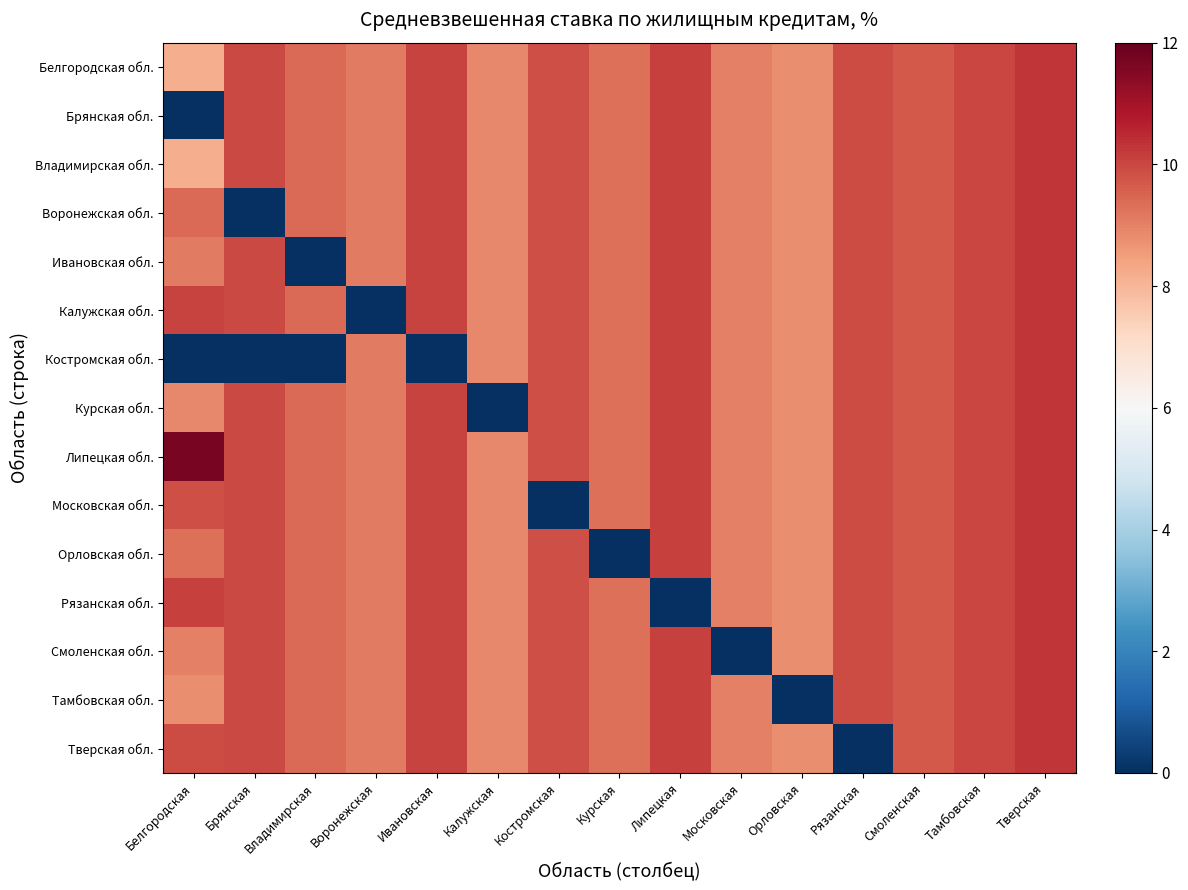

Reading right to left, list all the values displayed in this chart.

Белгородская обл.: Тверская=10.3	Тамбовская=10.0	Смоленская=9.7	Рязанская=9.9	Орловская=8.8	Московская=9.0	Липецкая=10.1	Курская=9.3	Костромская=9.8	Калужская=8.9	Ивановская=10.1	Воронежская=9.1	Владимирская=9.4	Брянская=9.9	Белгородская=8.2
Брянская обл.: Тверская=10.3	Тамбовская=10.0	Смоленская=9.7	Рязанская=9.9	Орловская=8.8	Московская=9.0	Липецкая=10.1	Курская=9.3	Костромская=9.8	Калужская=8.9	Ивановская=10.1	Воронежская=9.1	Владимирская=9.4	Брянская=9.9	Белгородская=0.0
Владимирская обл.: Тверская=10.3	Тамбовская=10.0	Смоленская=9.7	Рязанская=9.9	Орловская=8.8	Московская=9.0	Липецкая=10.1	Курская=9.3	Костромская=9.8	Калужская=8.9	Ивановская=10.1	Воронежская=9.1	Владимирская=9.4	Брянская=9.9	Белгородская=8.2
Воронежская обл.: Тверская=10.3	Тамбовская=10.0	Смоленская=9.7	Рязанская=9.9	Орловская=8.8	Московская=9.0	Липецкая=10.1	Курская=9.3	Костромская=9.8	Калужская=8.9	Ивановская=10.1	Воронежская=9.1	Владимирская=9.4	Брянская=0.0	Белгородская=9.4
Ивановская обл.: Тверская=10.3	Тамбовская=10.0	Смоленская=9.7	Рязанская=9.9	Орловская=8.8	Московская=9.0	Липецкая=10.1	Курская=9.3	Костромская=9.8	Калужская=8.9	Ивановская=10.1	Воронежская=9.1	Владимирская=0.0	Брянская=9.9	Белгородская=9.1
Калужская обл.: Тверская=10.3	Тамбовская=10.0	Смоленская=9.7	Рязанская=9.9	Орловская=8.8	Московская=9.0	Липецкая=10.1	Курская=9.3	Костромская=9.8	Калужская=8.9	Ивановская=10.1	Воронежская=0.0	Владимирская=9.4	Брянская=9.9	Белгородская=10.1
Костромская обл.: Тверская=10.3	Тамбовская=10.0	Смоленская=9.7	Рязанская=9.9	Орловская=8.8	Московская=9.0	Липецкая=10.1	Курская=9.3	Костромская=9.8	Калужская=8.9	Ивановская=0.0	Воронежская=9.1	Владимирская=0.0	Брянская=0.0	Белгородская=0.0
Курская обл.: Тверская=10.3	Тамбовская=10.0	Смоленская=9.7	Рязанская=9.9	Орловская=8.8	Московская=9.0	Липецкая=10.1	Курская=9.3	Костромская=9.8	Калужская=0.0	Ивановская=10.1	Воронежская=9.1	Владимирская=9.4	Брянская=9.9	Белгородская=8.9
Липецкая обл.: Тверская=10.3	Тамбовская=10.0	Смоленская=9.7	Рязанская=9.9	Орловская=8.8	Московская=9.0	Липецкая=10.1	Курская=9.3	Костромская=9.8	Калужская=8.9	Ивановская=10.1	Воронежская=9.1	Владимирская=9.4	Брянская=9.9	Белгородская=11.7
Московская обл.: Тверская=10.3	Тамбовская=10.0	Смоленская=9.7	Рязанская=9.9	Орловская=8.8	Московская=9.0	Липецкая=10.1	Курская=9.3	Костромская=0.0	Калужская=8.9	Ивановская=10.1	Воронежская=9.1	Владимирская=9.4	Брянская=9.9	Белгородская=9.8
Орловская обл.: Тверская=10.3	Тамбовская=10.0	Смоленская=9.7	Рязанская=9.9	Орловская=8.8	Московская=9.0	Липецкая=10.1	Курская=0.0	Костромская=9.8	Калужская=8.9	Ивановская=10.1	Воронежская=9.1	Владимирская=9.4	Брянская=9.9	Белгородская=9.3
Рязанская обл.: Тверская=10.3	Тамбовская=10.0	Смоленская=9.7	Рязанская=9.9	Орловская=8.8	Московская=9.0	Липецкая=0.0	Курская=9.3	Костромская=9.8	Калужская=8.9	Ивановская=10.1	Воронежская=9.1	Владимирская=9.4	Брянская=9.9	Белгородская=10.1
Смоленская обл.: Тверская=10.3	Тамбовская=10.0	Смоленская=9.7	Рязанская=9.9	Орловская=8.8	Московская=0.0	Липецкая=10.1	Курская=9.3	Костромская=9.8	Калужская=8.9	Ивановская=10.1	Воронежская=9.1	Владимирская=9.4	Брянская=9.9	Белгородская=9.0
Тамбовская обл.: Тверская=10.3	Тамбовская=10.0	Смоленская=9.7	Рязанская=9.9	Орловская=0.0	Московская=9.0	Липецкая=10.1	Курская=9.3	Костромская=9.8	Калужская=8.9	Ивановская=10.1	Воронежская=9.1	Владимирская=9.4	Брянская=9.9	Белгородская=8.8
Тверская обл.: Тверская=10.3	Тамбовская=10.0	Смоленская=9.7	Рязанская=0.0	Орловская=8.8	Московская=9.0	Липецкая=10.1	Курская=9.3	Костромская=9.8	Калужская=8.9	Ивановская=10.1	Воронежская=9.1	Владимирская=9.4	Брянская=9.9	Белгородская=9.9